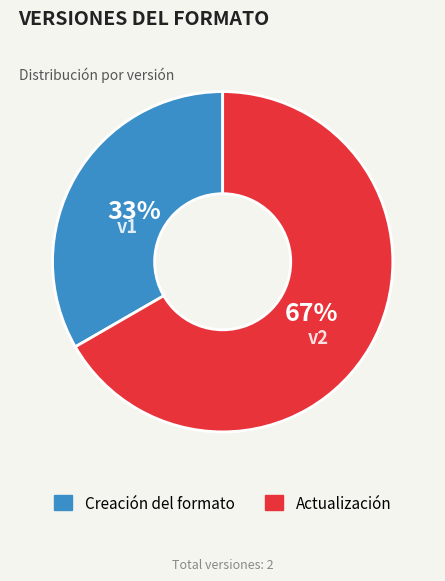

How many slices are in this pie chart?

2